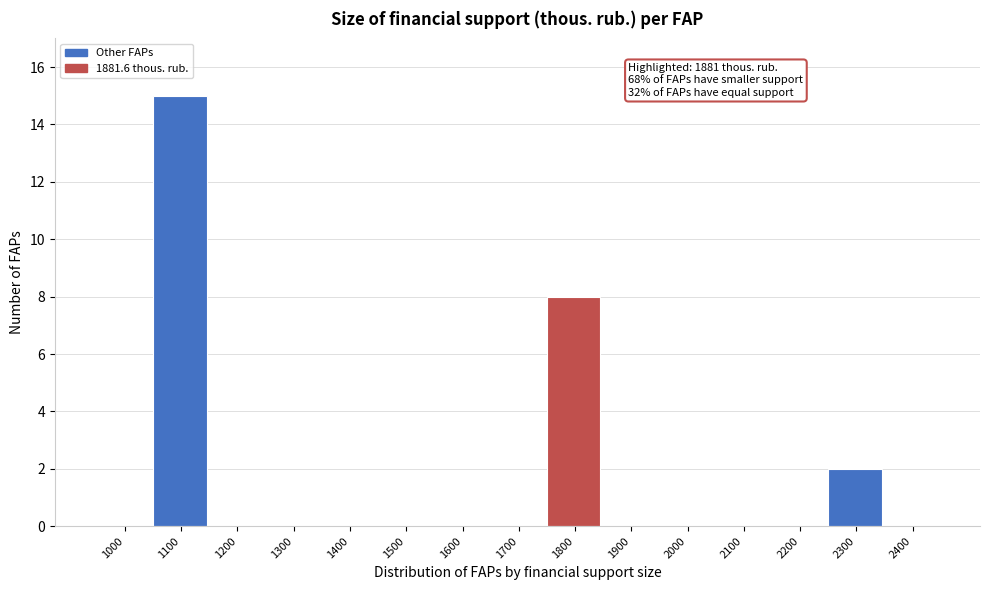

Reading left to right, transcribe all the data shown in this chart.

1000=0	1100=15	1200=0	1300=0	1400=0	1500=0	1600=0	1700=0	1800=8	1900=0	2000=0	2100=0	2200=0	2300=2	2400=0